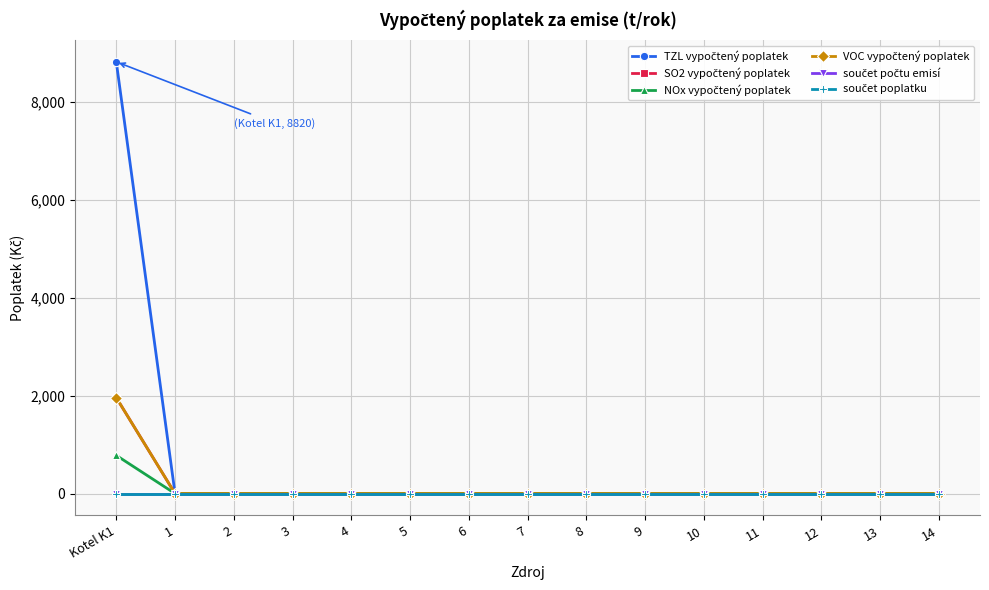

What is the label of the 13th point from the left?

12